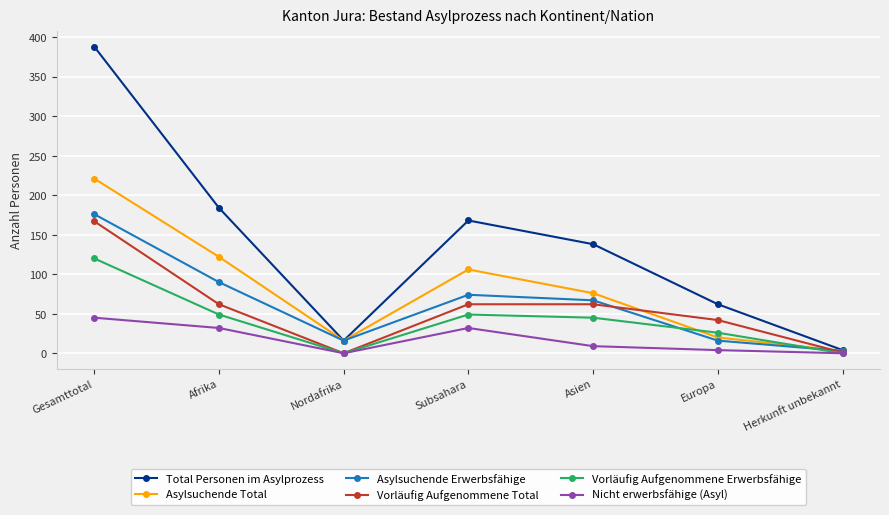

What is the highest value of the Vorläufig Aufgenommene Erwerbsfähige series?

120